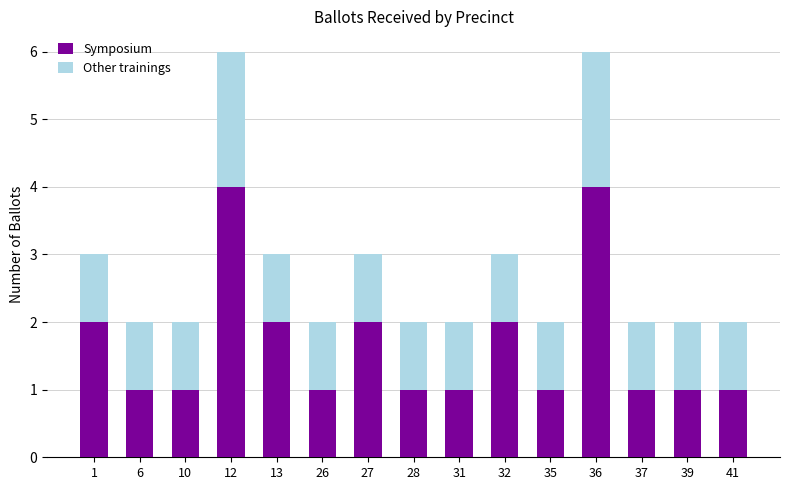

Read the Symposium value at 41.

1